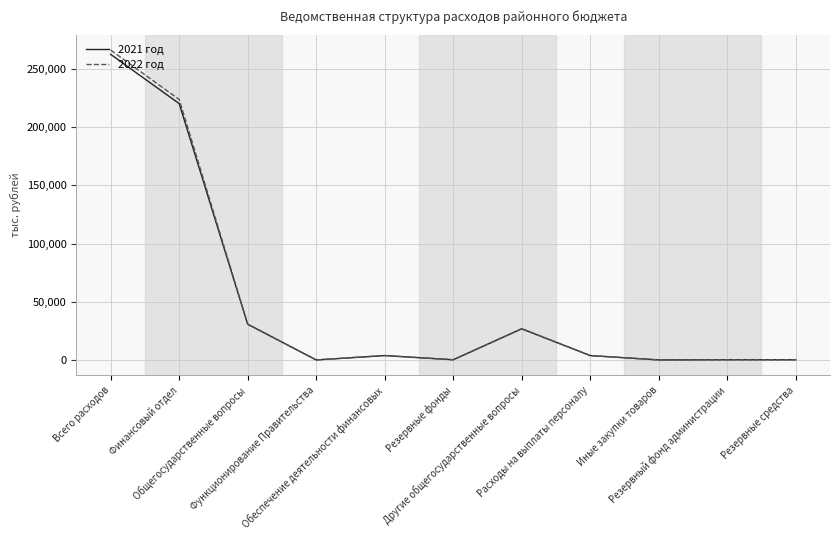

List the series in order of their peak value, highest first.

2022 год, 2021 год